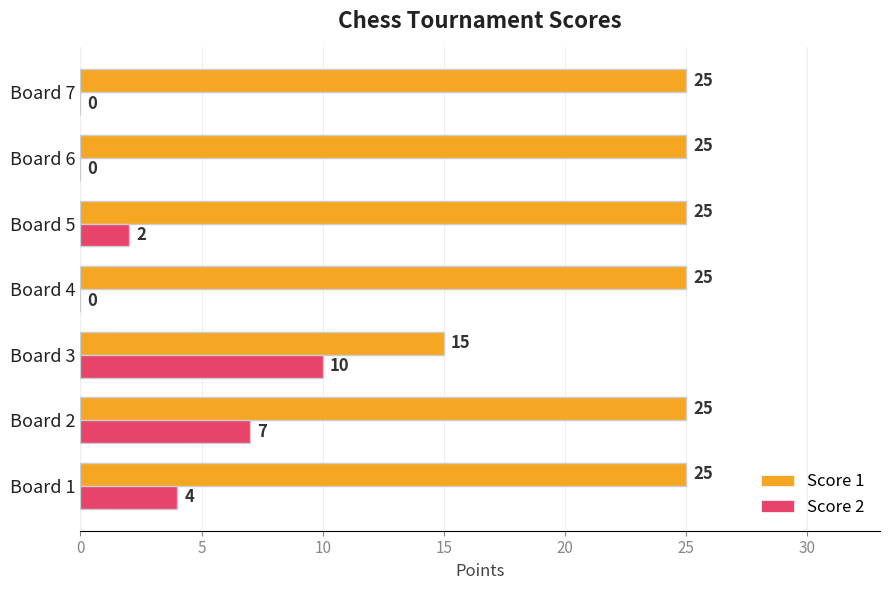

At which category is the sum across all series the highest?

Board 2